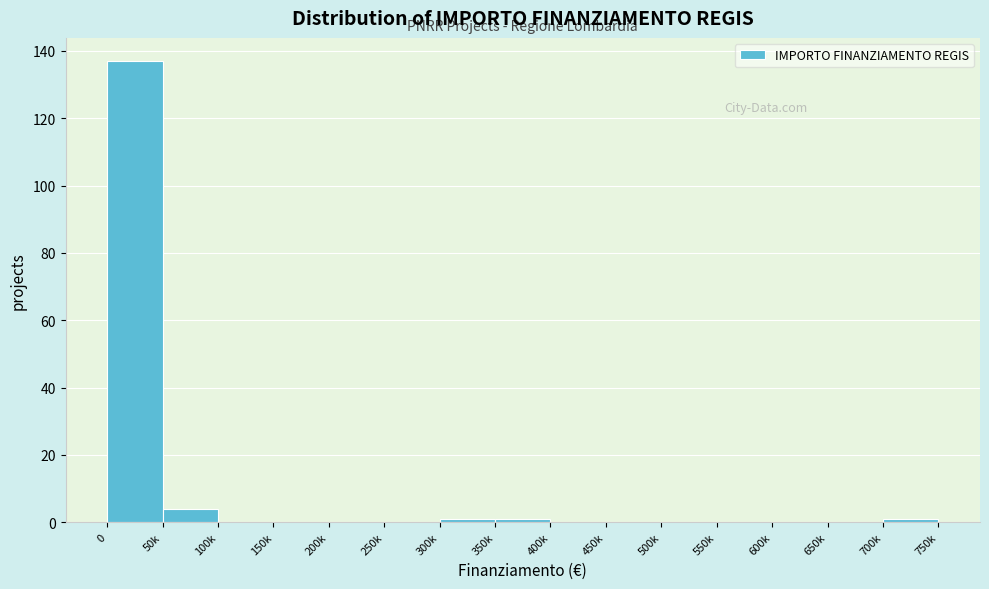

Reading left to right, extract all data points from this chart.

0=137	50k=4	100k=0	150k=0	200k=0	250k=0	300k=1	350k=1	400k=0	450k=0	500k=0	550k=0	600k=0	650k=0	700k=1